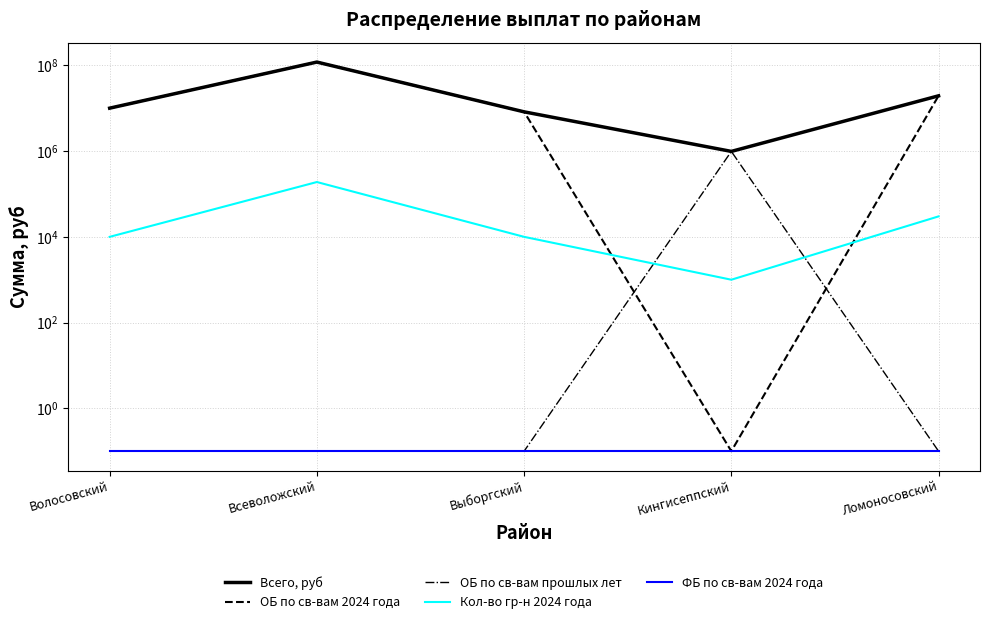

True or false: ФБ по св-вам 2024 года and Кол-во гр-н 2024 года intersect in this chart.

False